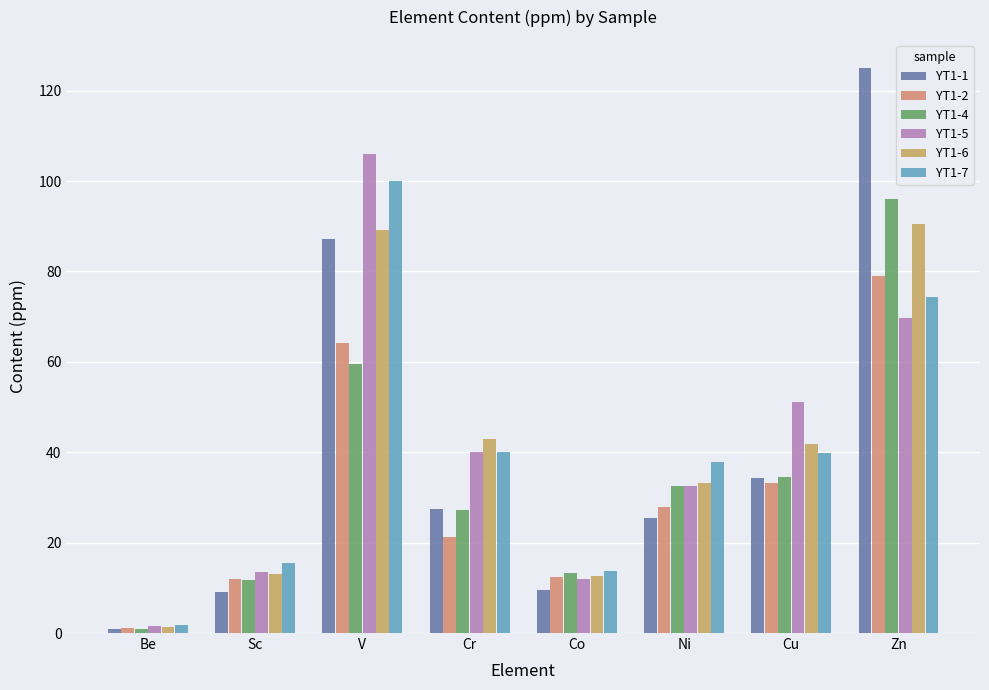

At which category does the chart reach its peak across all series?

Zn